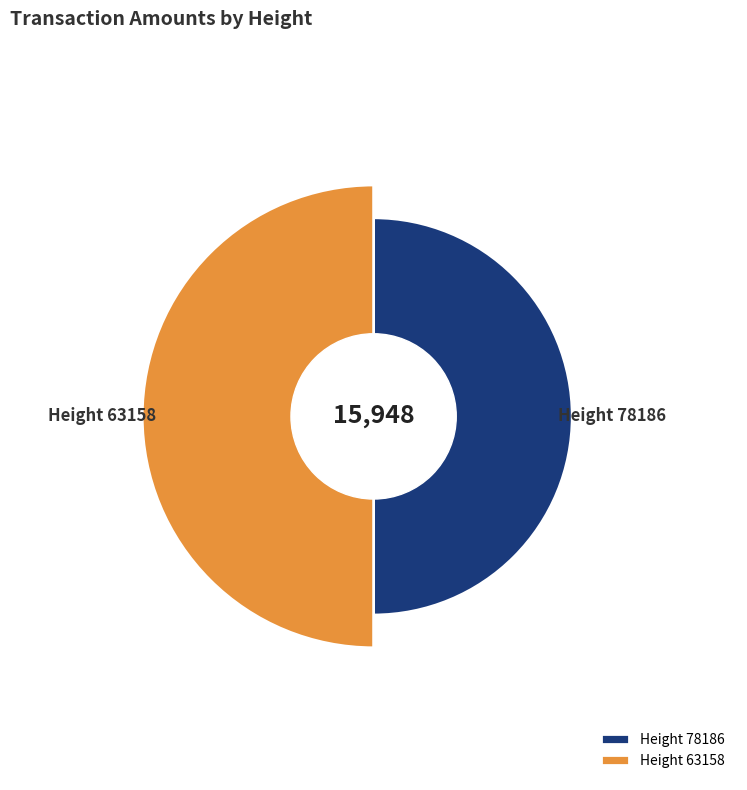

How many segments does this pie chart have?

2